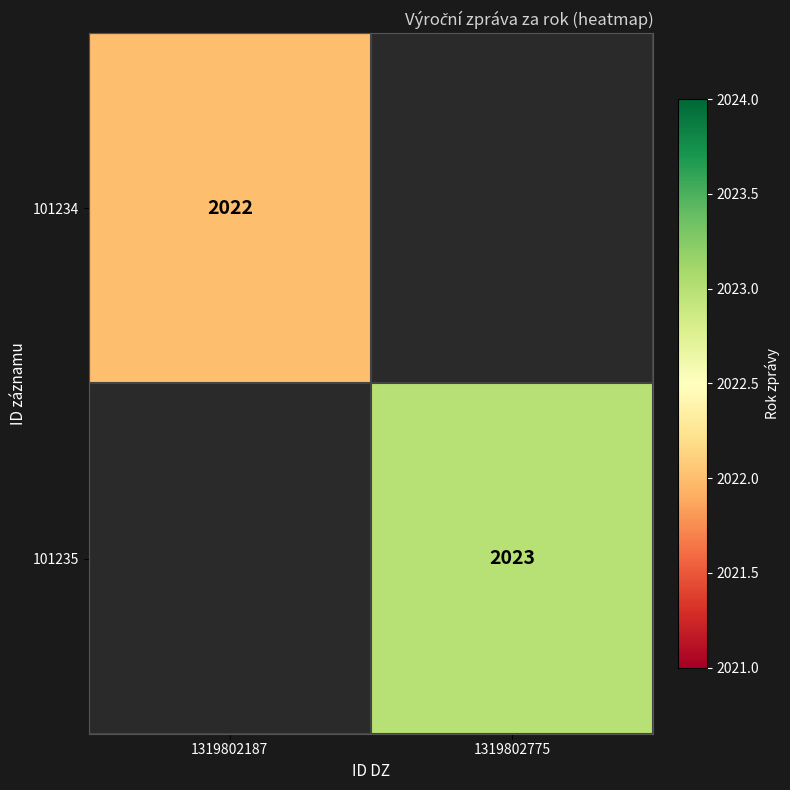

The value of 101234 at 1319802187 is 1152. True or false?

False